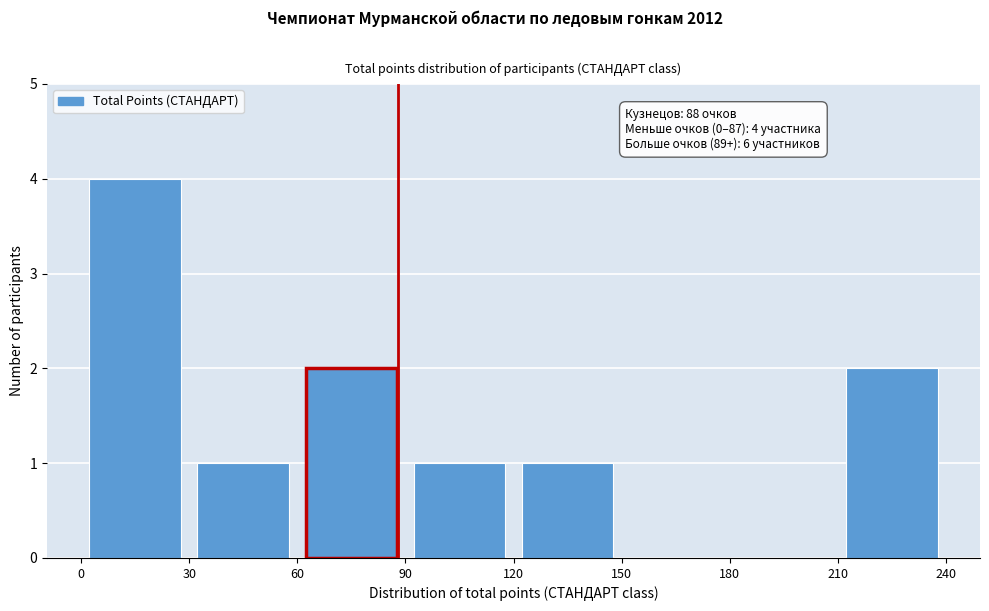

Over which range of the x-axis is the bar tallest?

0 to 30